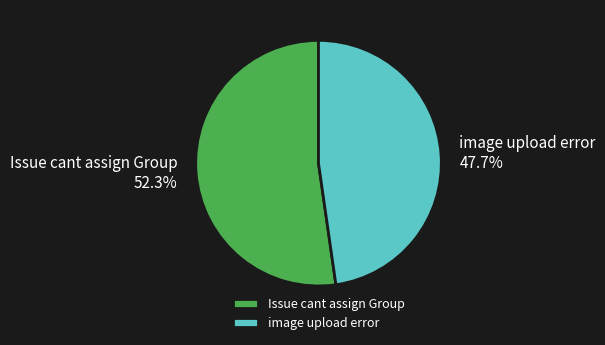

Is it true that image upload error is 37% of the pie?

False